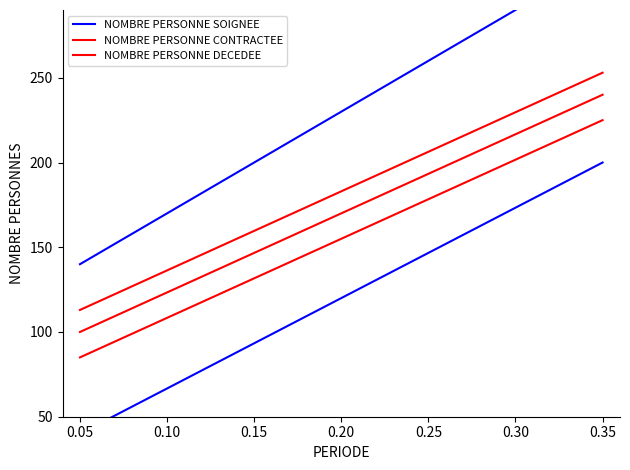

Does the chart display data point markers on the line(s)?

No